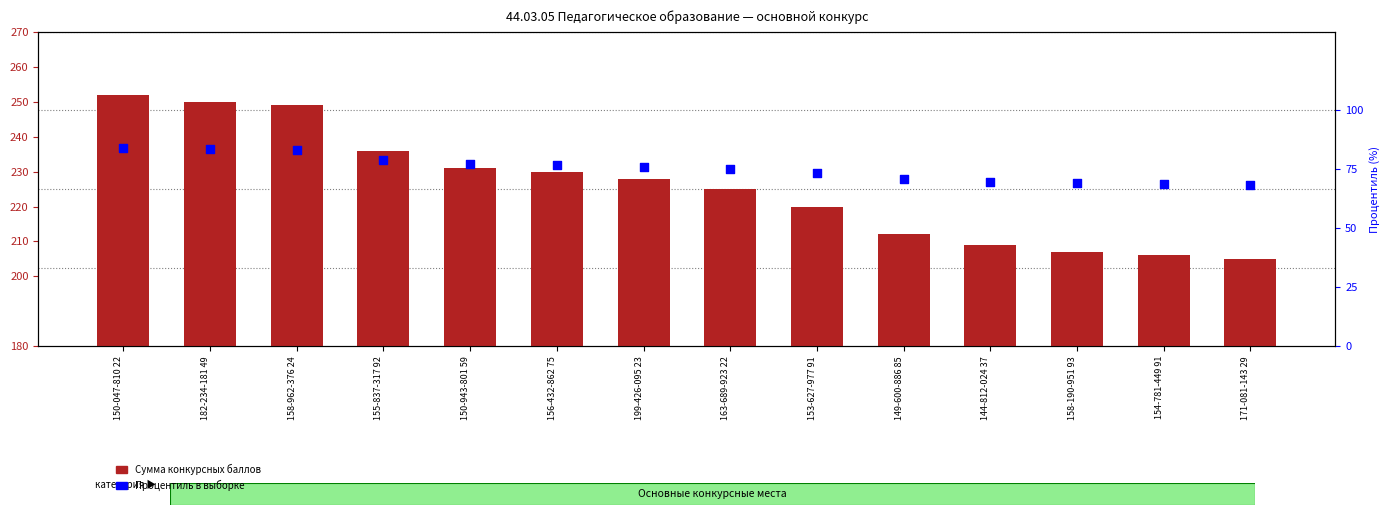

What is the total value across all series at 155-837-317 92?

314.7